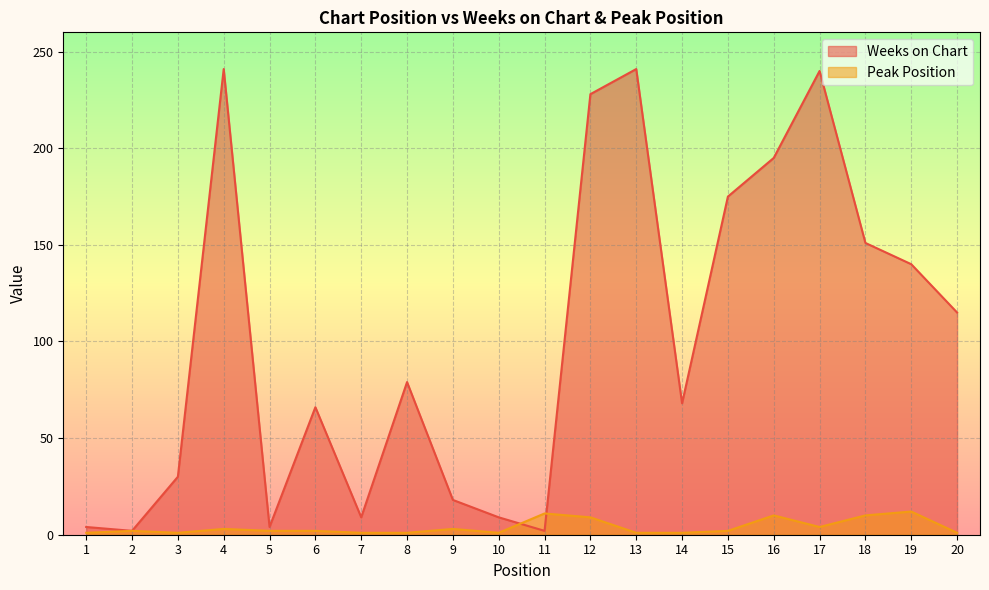

Reading left to right, extract all data points from this chart.

Weeks on Chart: 1=4	2=2	3=30	4=241	5=4	6=66	7=9	8=79	9=18	10=9	11=2	12=228	13=241	14=68	15=175	16=195	17=240	18=151	19=140	20=115
Peak Position: 1=1	2=2	3=1	4=3	5=2	6=2	7=1	8=1	9=3	10=1	11=11	12=9	13=1	14=1	15=2	16=10	17=4	18=10	19=12	20=1